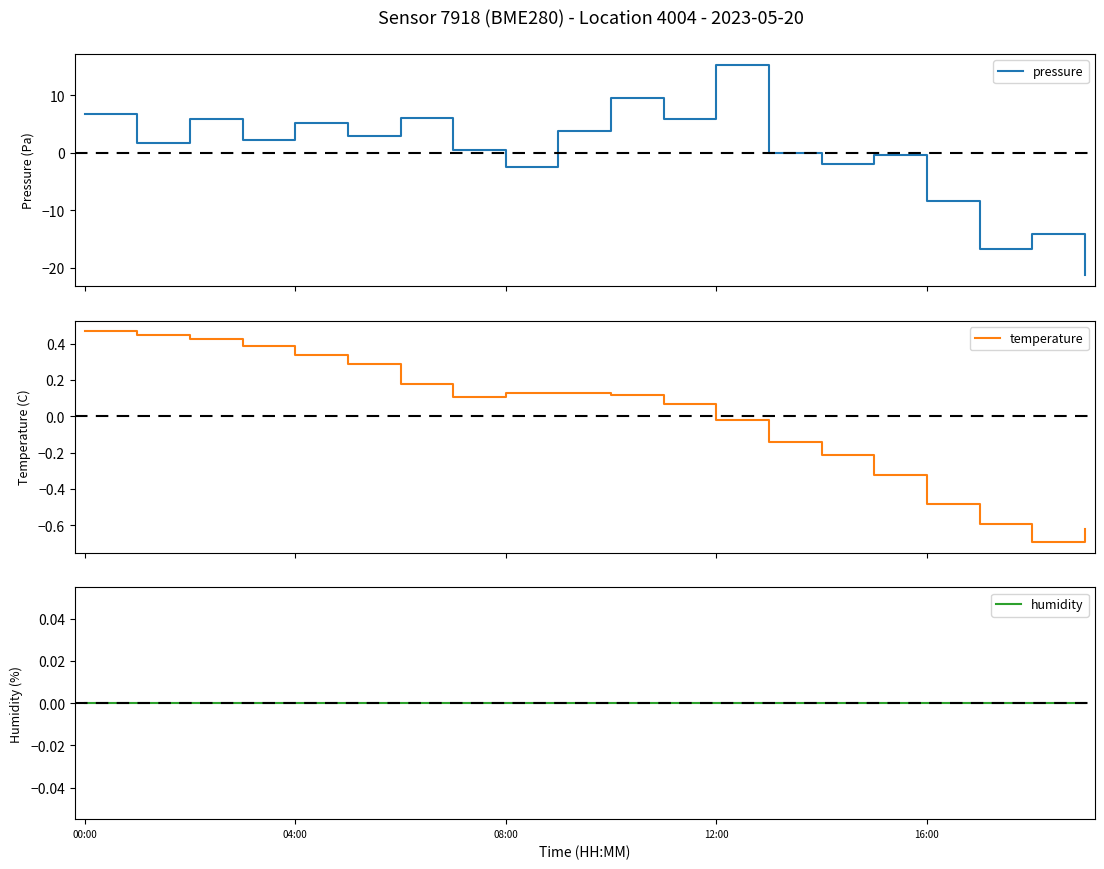

How many lines are shown in the chart?

3